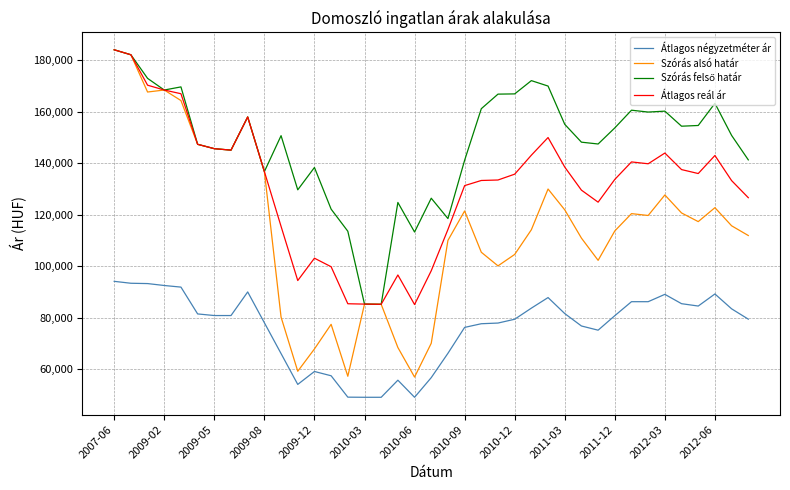

In Szórás alsó határ, how many points are lower than both neighbors (excluding endpoints)?

9